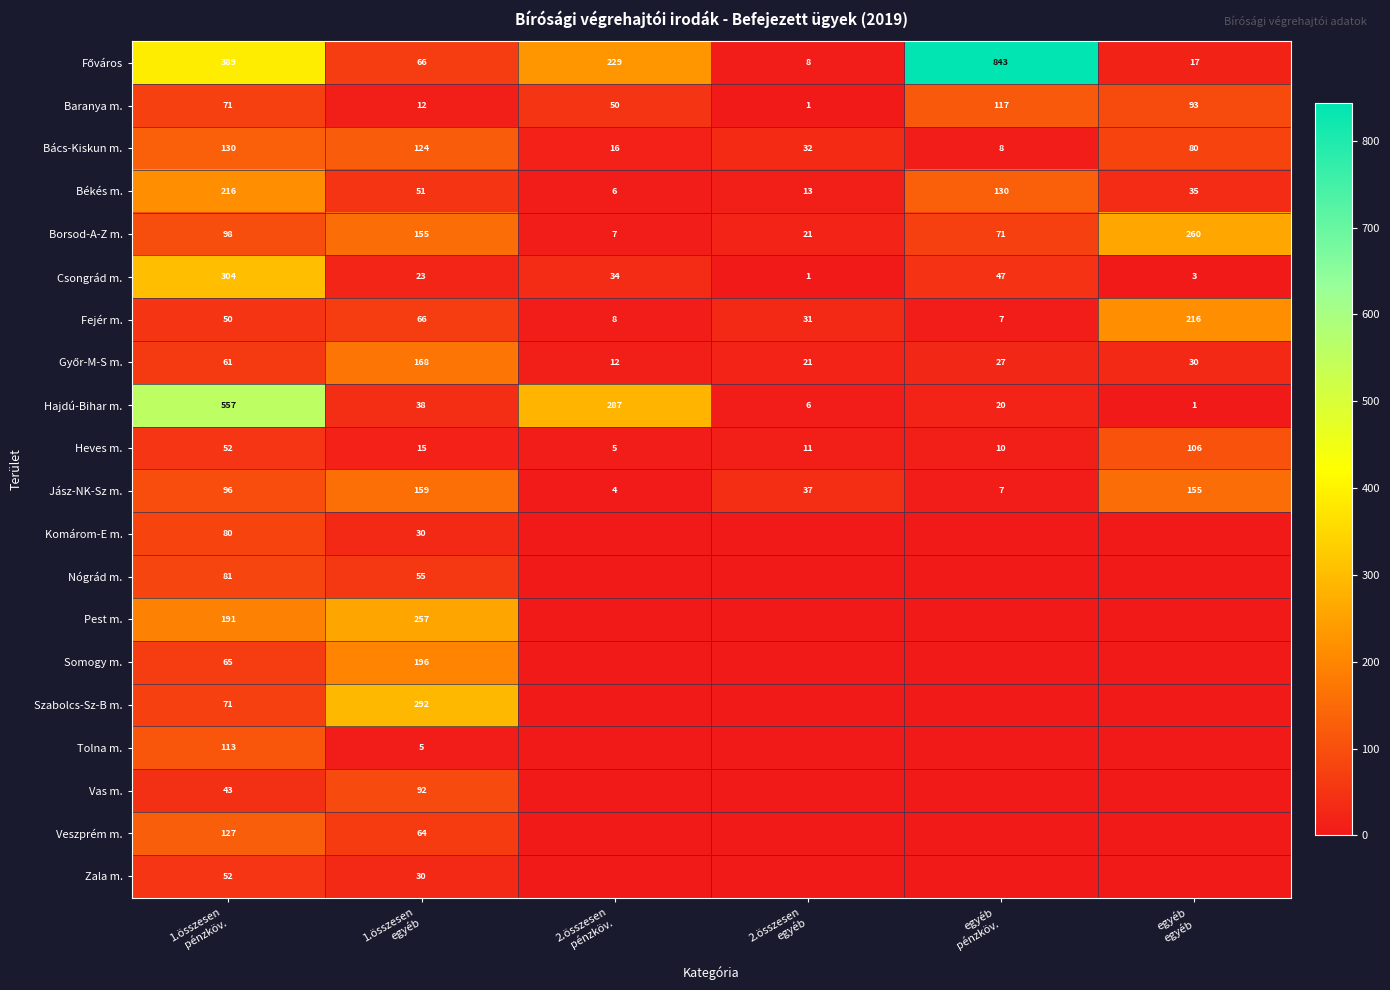

What is the maximum value for Csongrád m.?

304